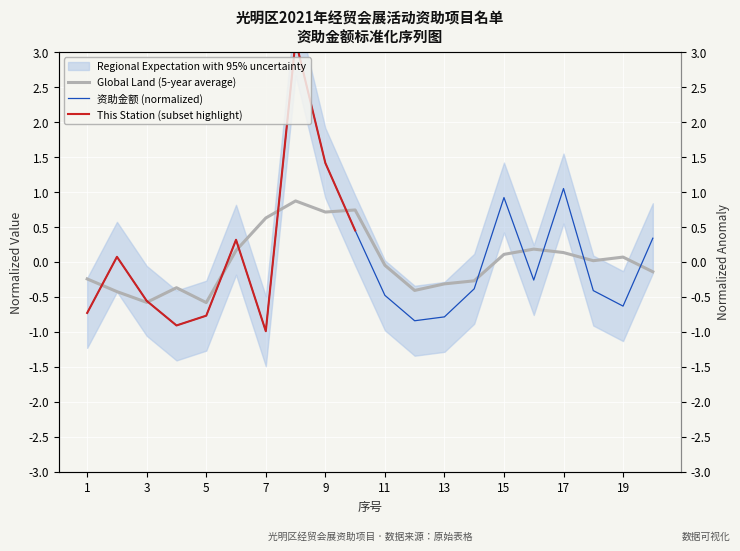

Is it true that the value at 9 is 2.4?

False